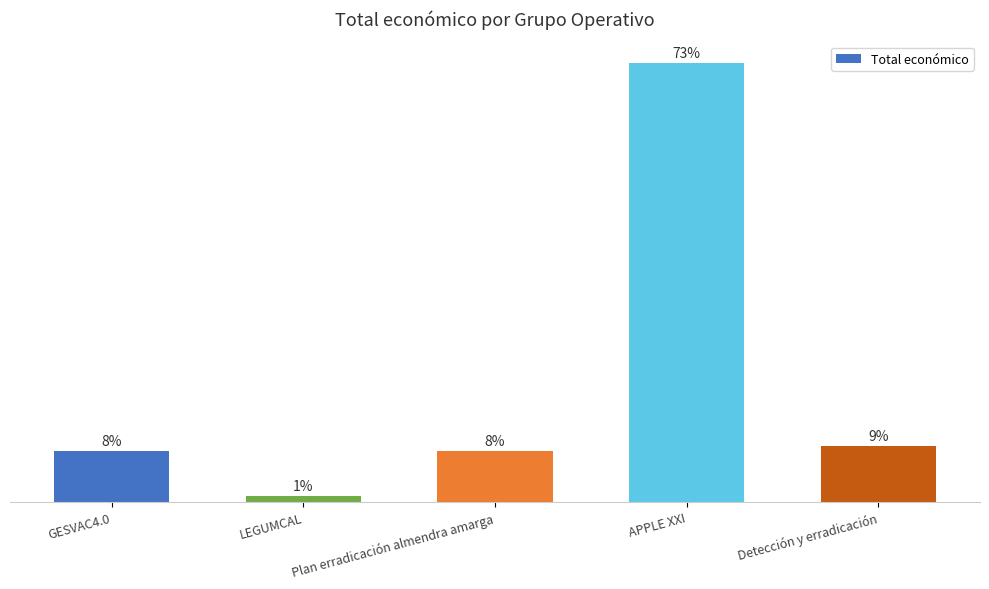

Does the chart contain any negative values?

No